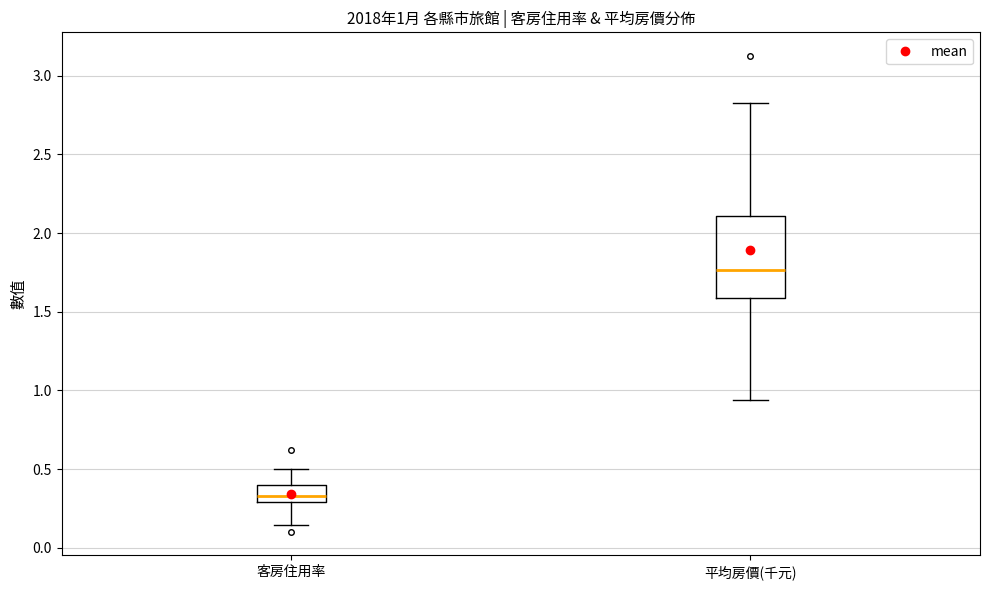

Which box has the lowest median line?

客房住用率